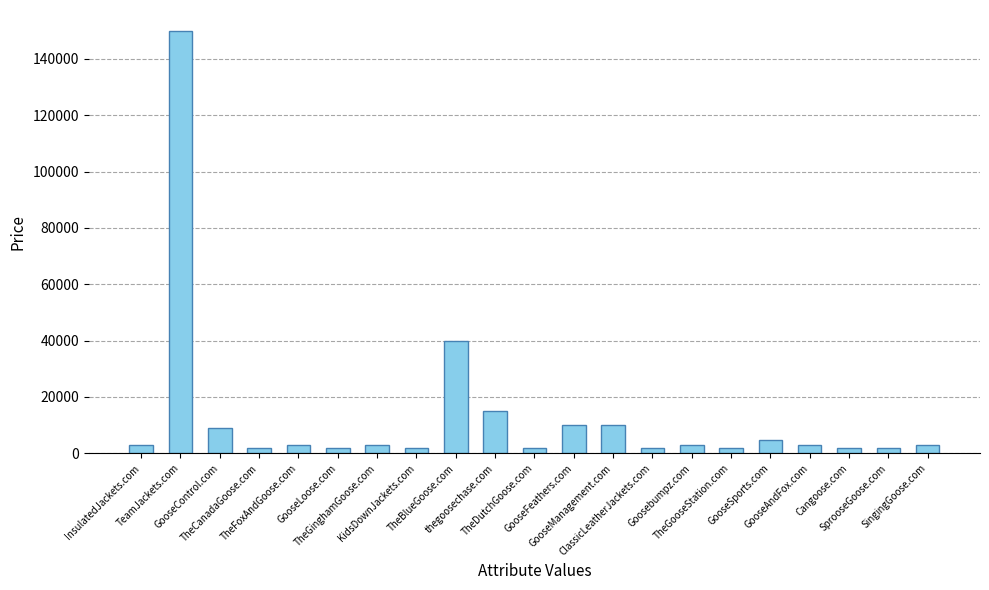

What is the difference between the second highest and second lowest values?

38000